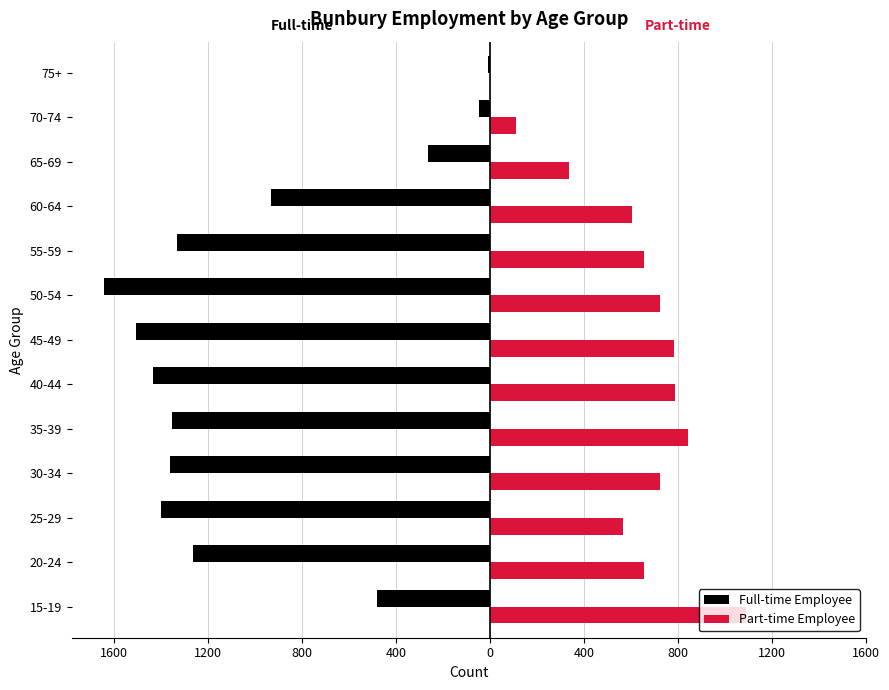

What are all the series names shown in the legend?

Full-time Employee, Part-time Employee